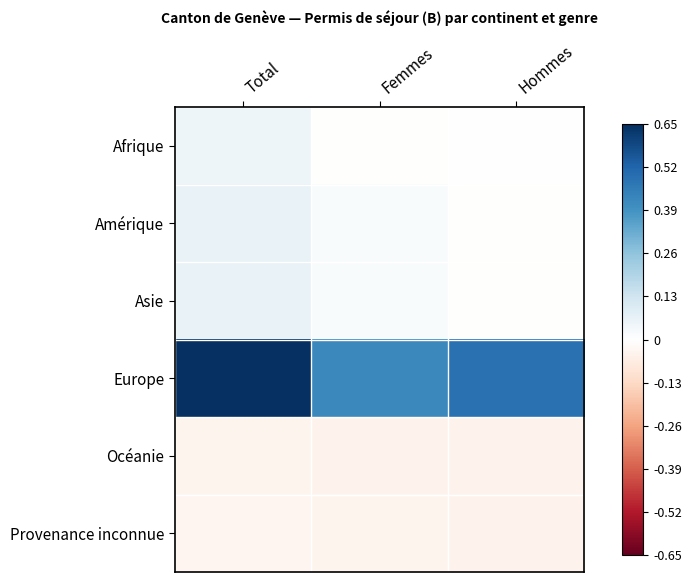

Between Femmes and Hommes, which series saw the biggest shift?

Europe